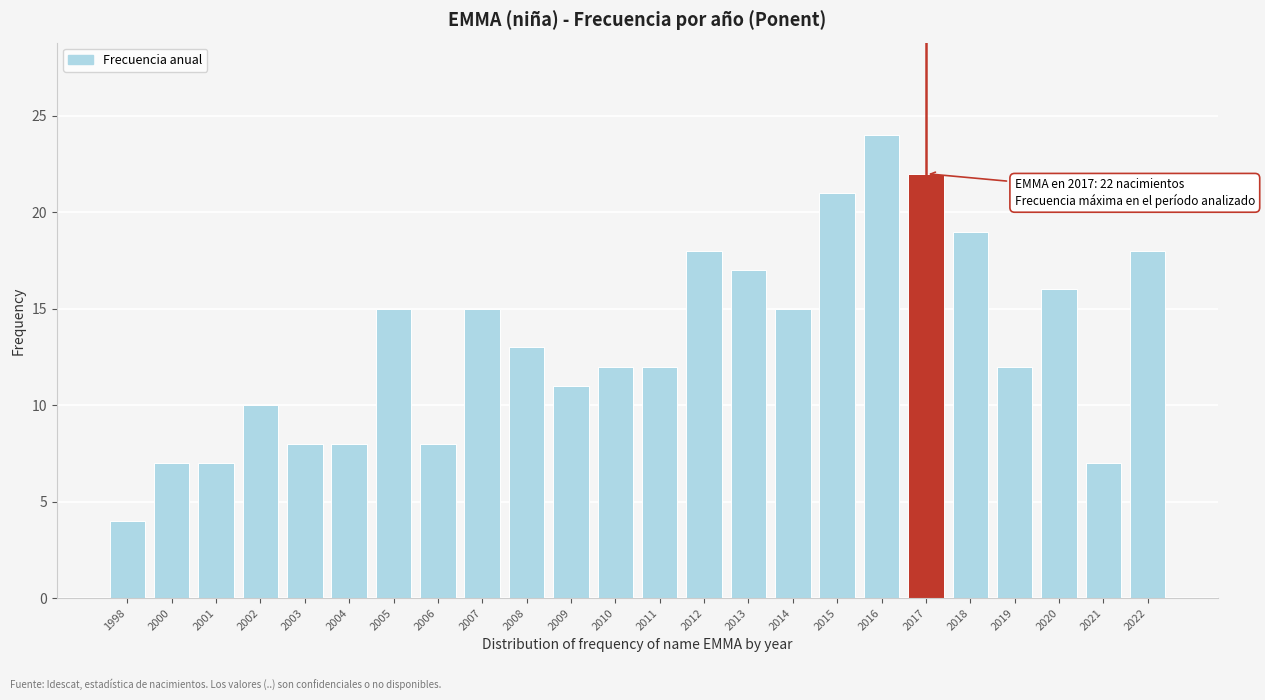

Reading left to right, transcribe all the data shown in this chart.

1998=4	2000=7	2001=7	2002=10	2003=8	2004=8	2005=15	2006=8	2007=15	2008=13	2009=11	2010=12	2011=12	2012=18	2013=17	2014=15	2015=21	2016=24	2017=22	2018=19	2019=12	2020=16	2021=7	2022=18